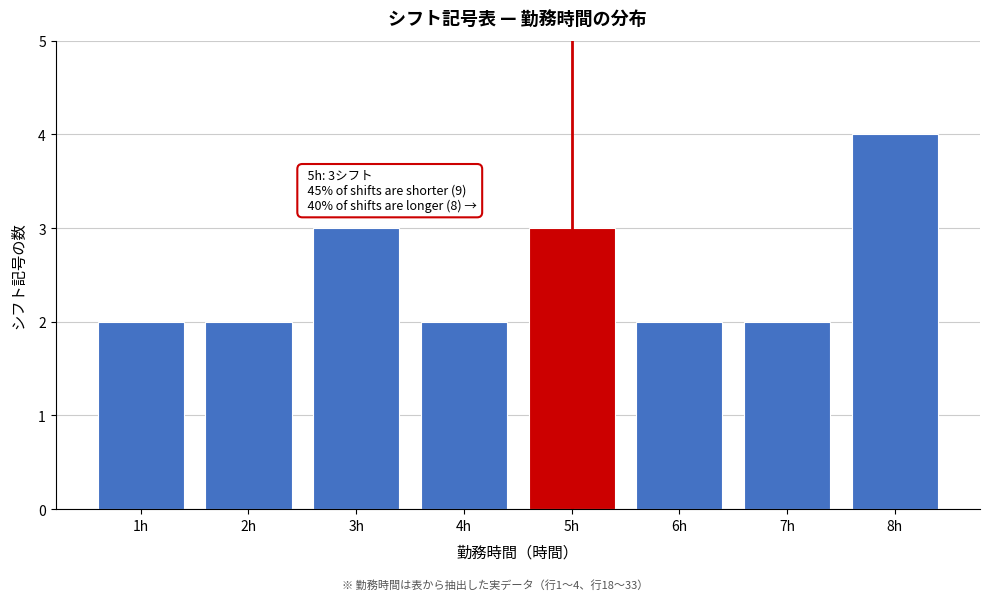

Reading right to left, what are all the values shown in this chart?

4	2	2	3	2	3	2	2